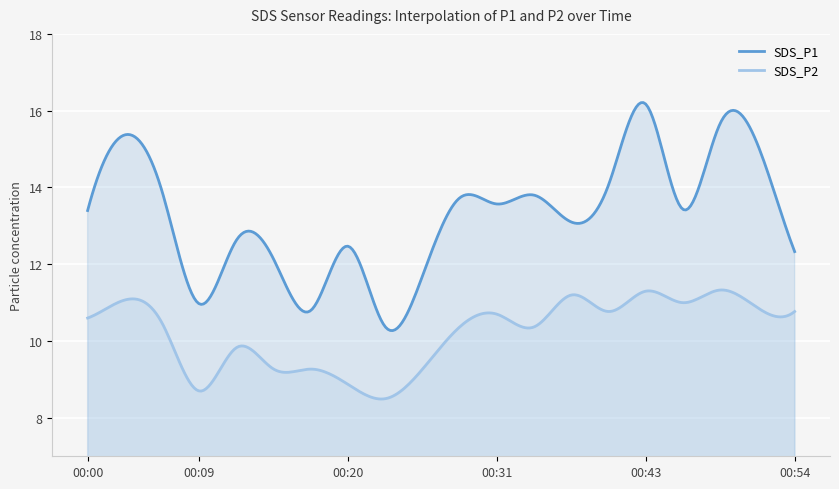

At which label is SDS_P2 closest to 9?

00:20